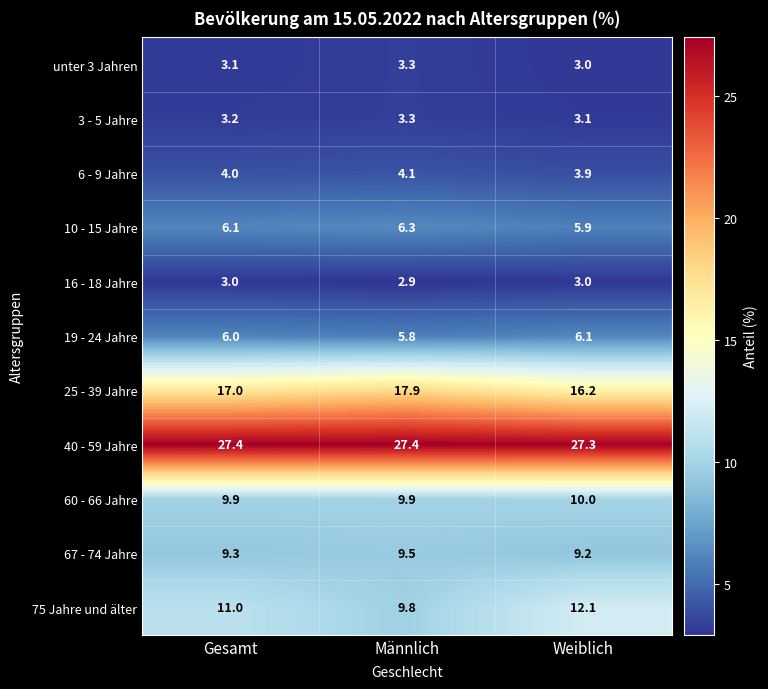

Is it true that 10 - 15 Jahre equals 5.9 at Weiblich?

True